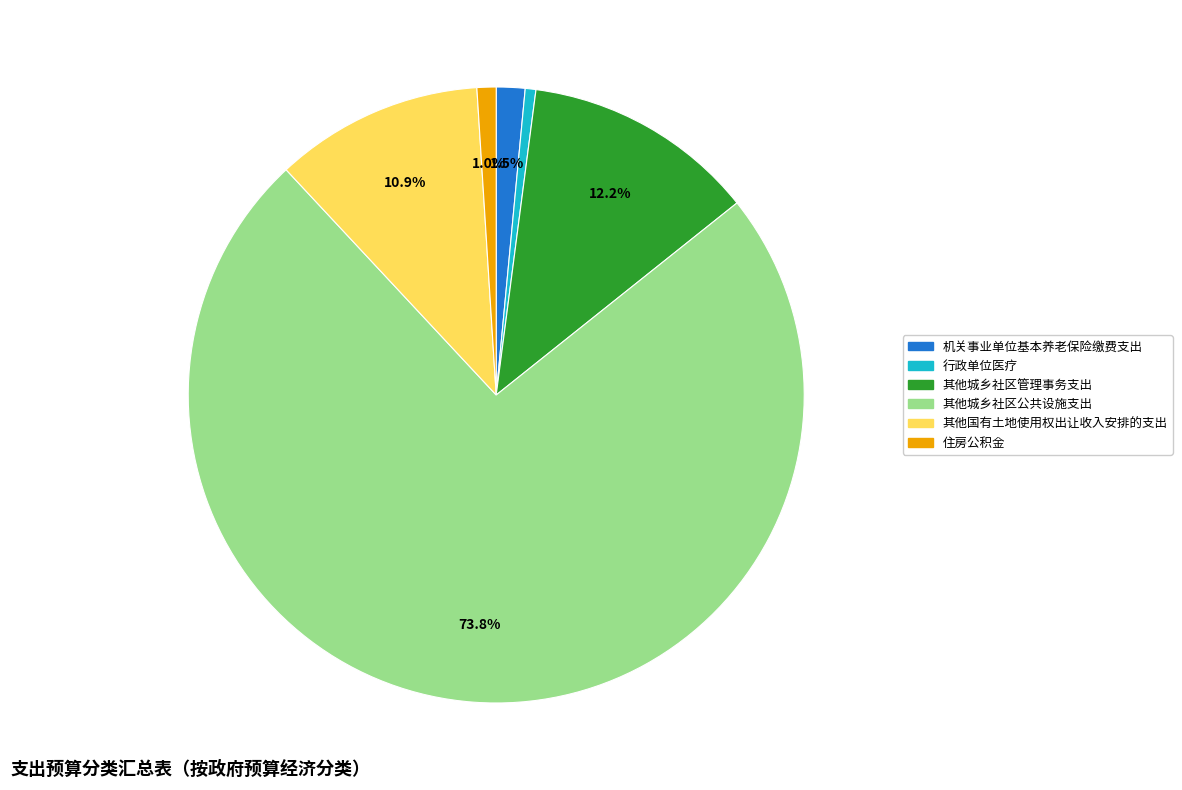

What portion of the pie excludes 其他国有土地使用权出让收入安排的支出?

89.1%